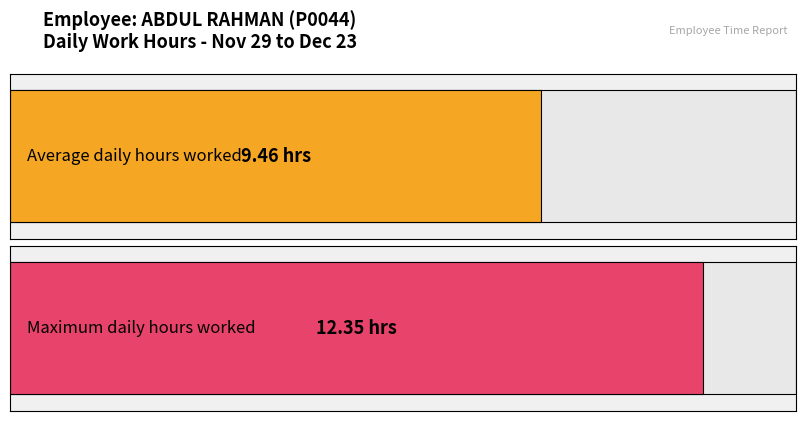

Does the chart contain stacked bars?

No